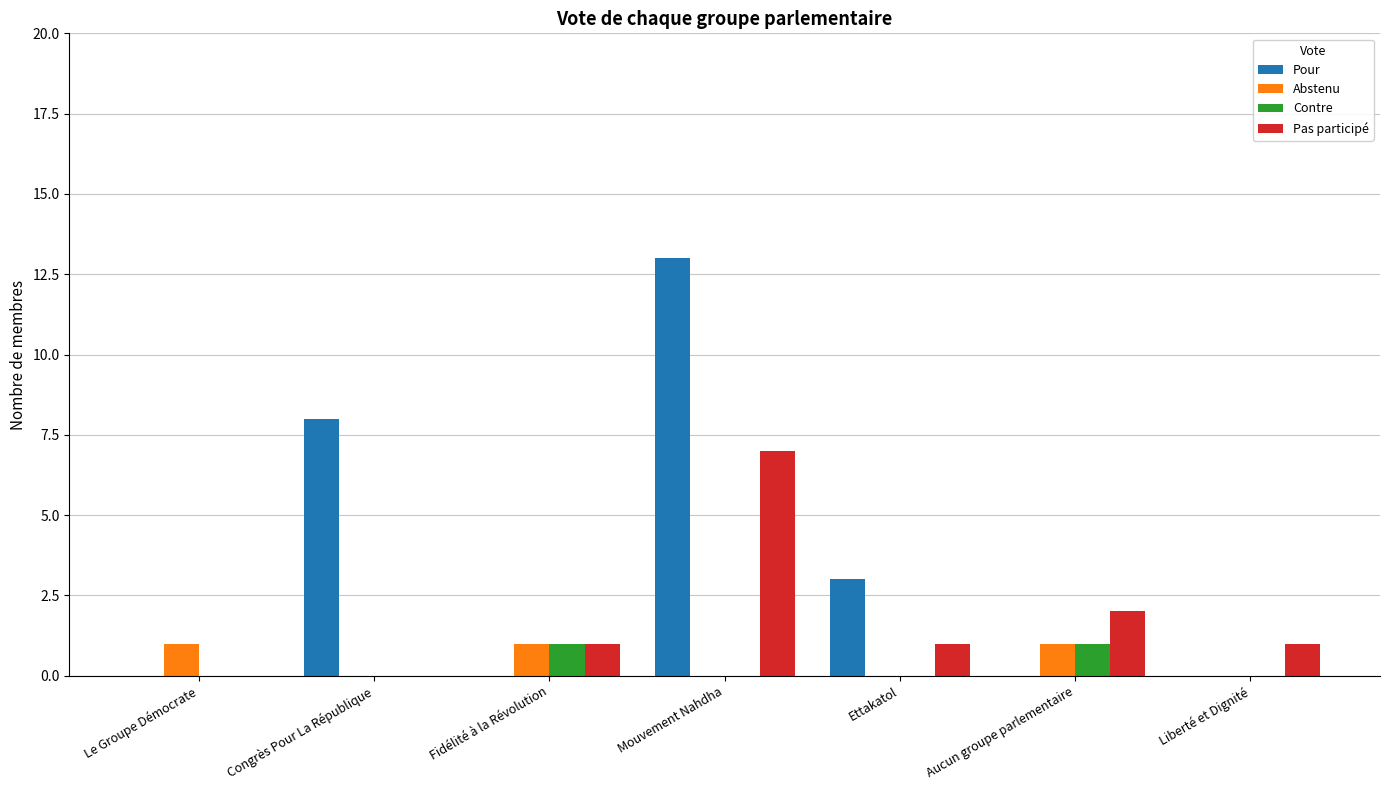

At which category is the sum across all series the highest?

Mouvement Nahdha